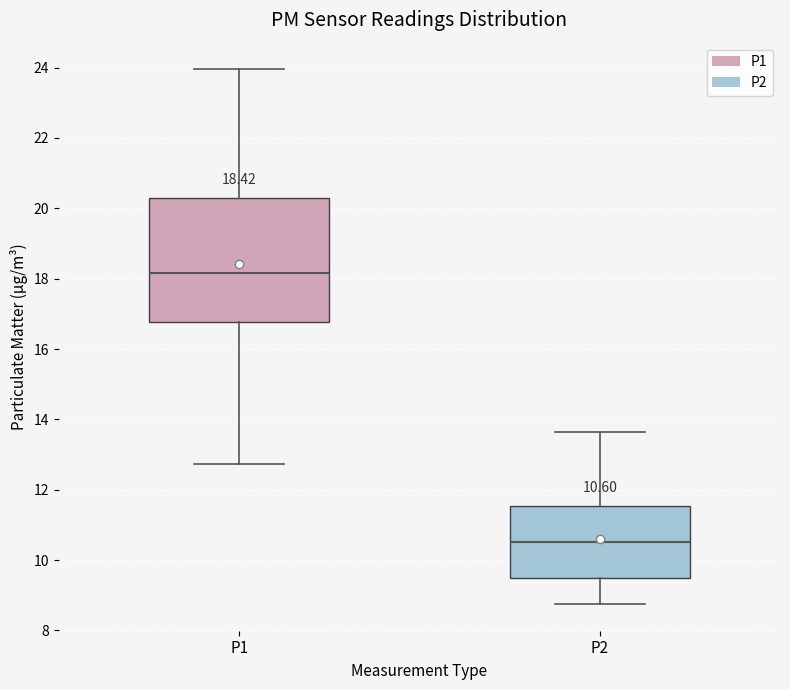

Which box's median line is the lowest?

P2